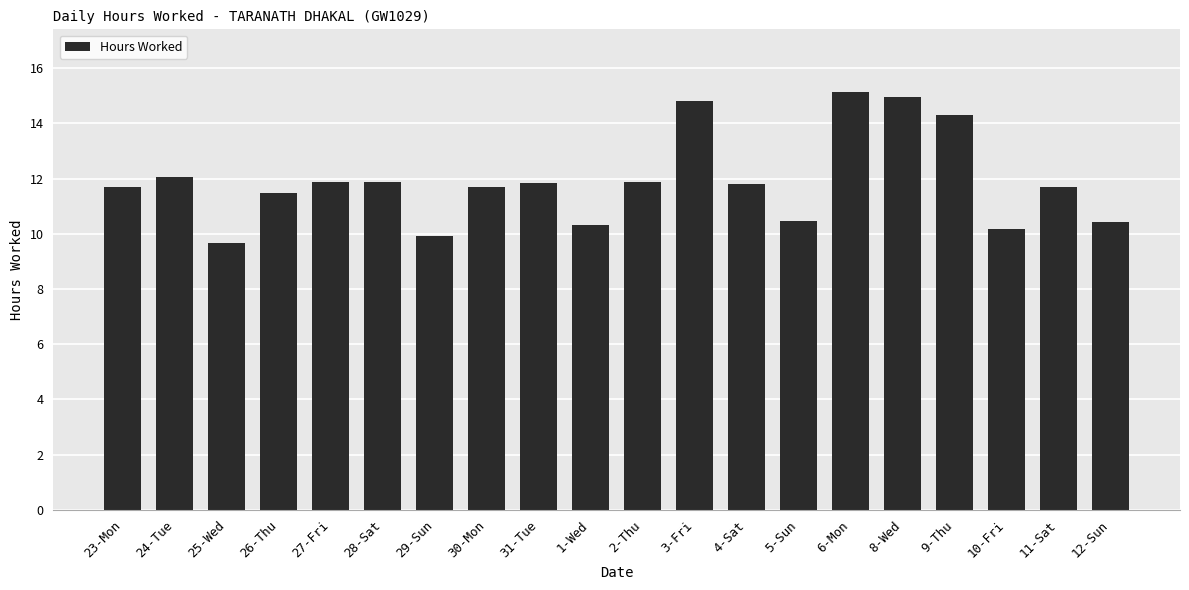

What position from the right is 8-Wed?

5